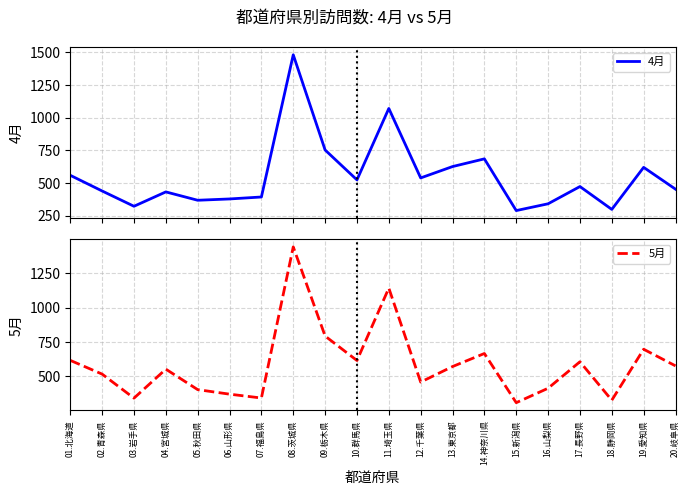

How many times do 5月 and 4月 cross each other?

4